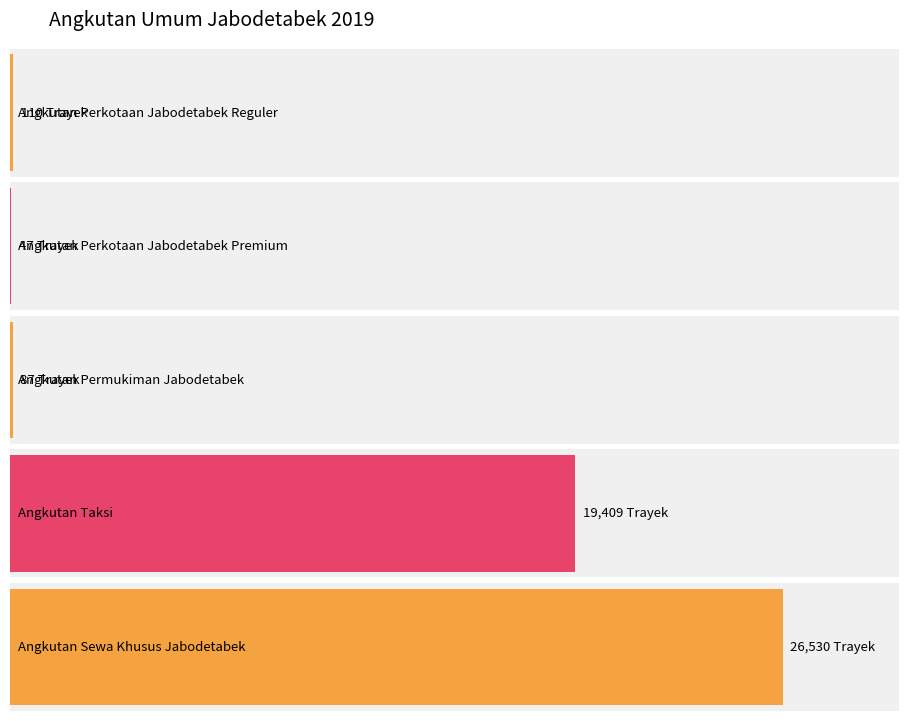

What position from the left is Angkutan Perkotaan
Jabodetabek Premium?

2